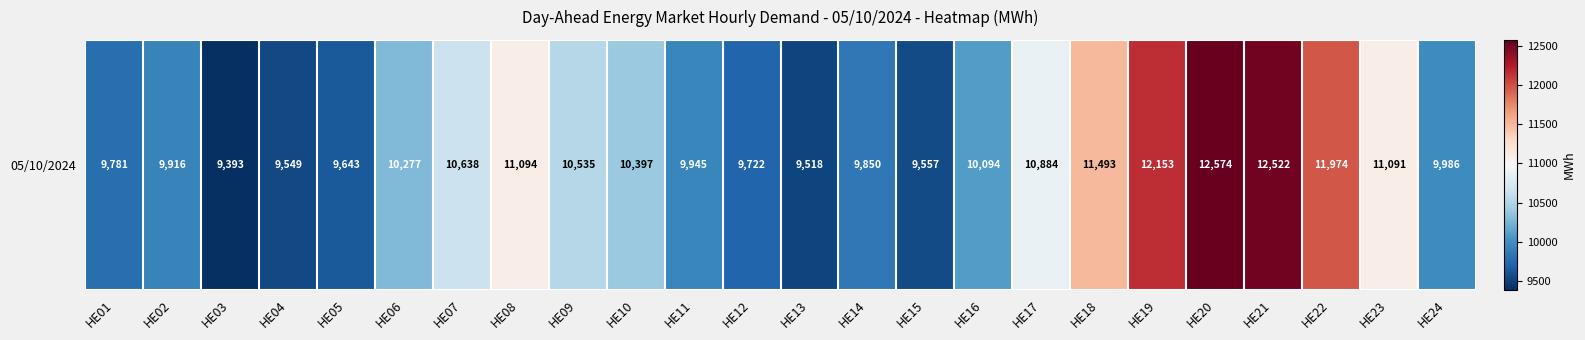

What is the difference between the values at HE13 and HE10?

879